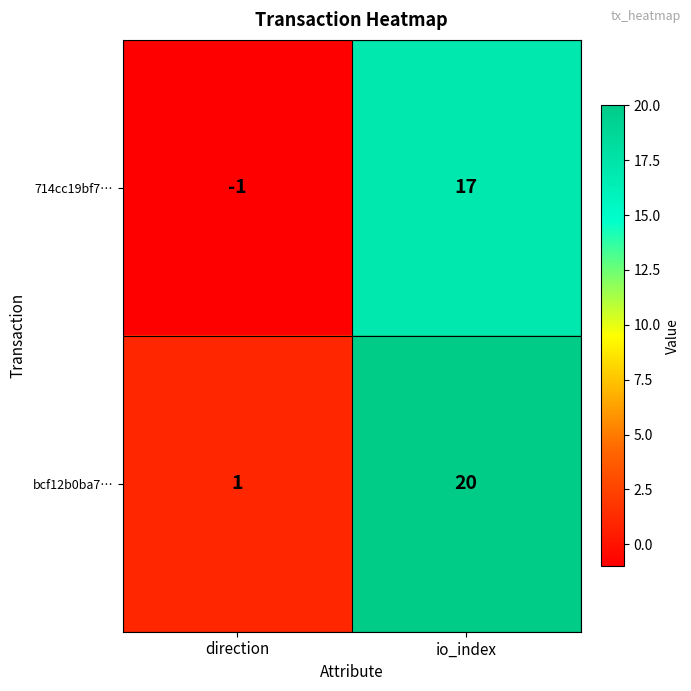

At which label is bcf12b0ba7… closest to 10?

direction